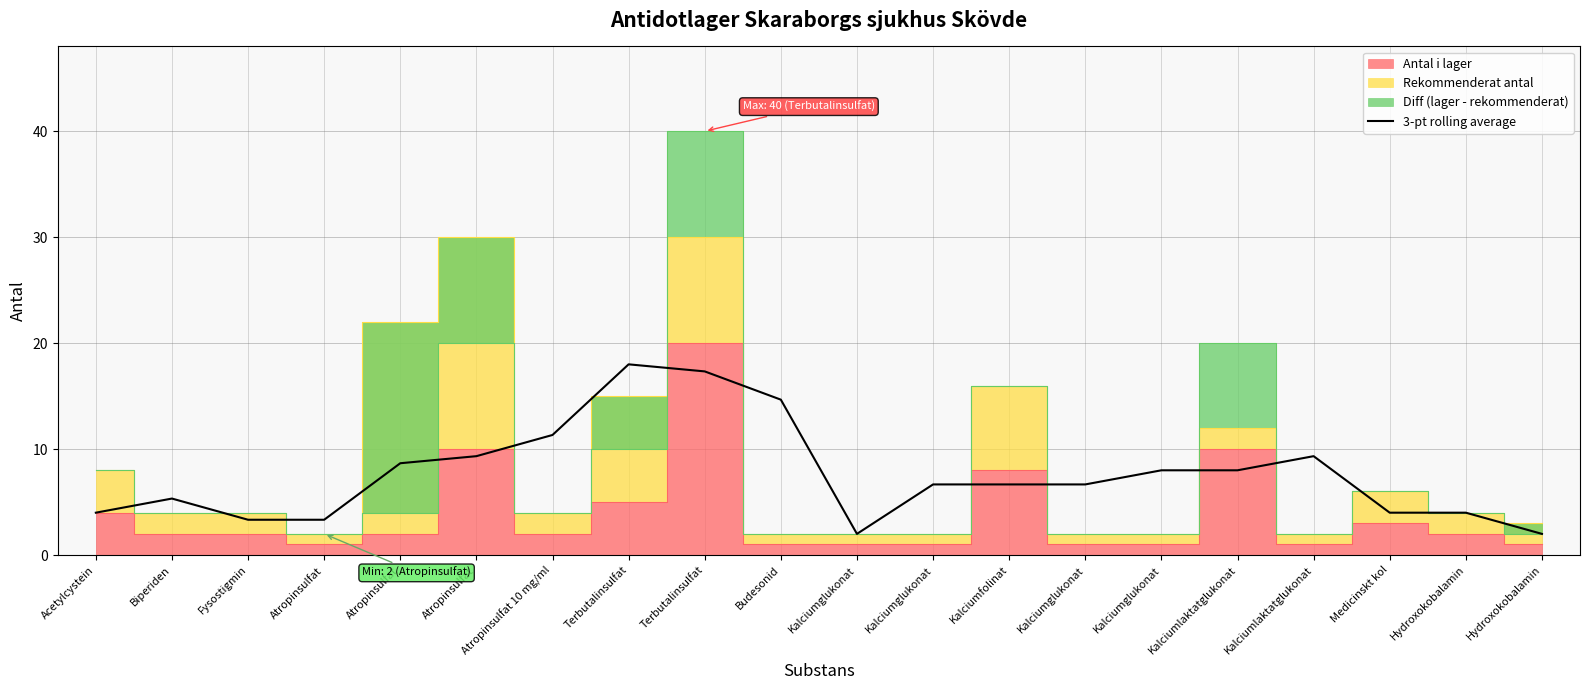

The value at Kalciumglukonat is 3.3. True or false?

False